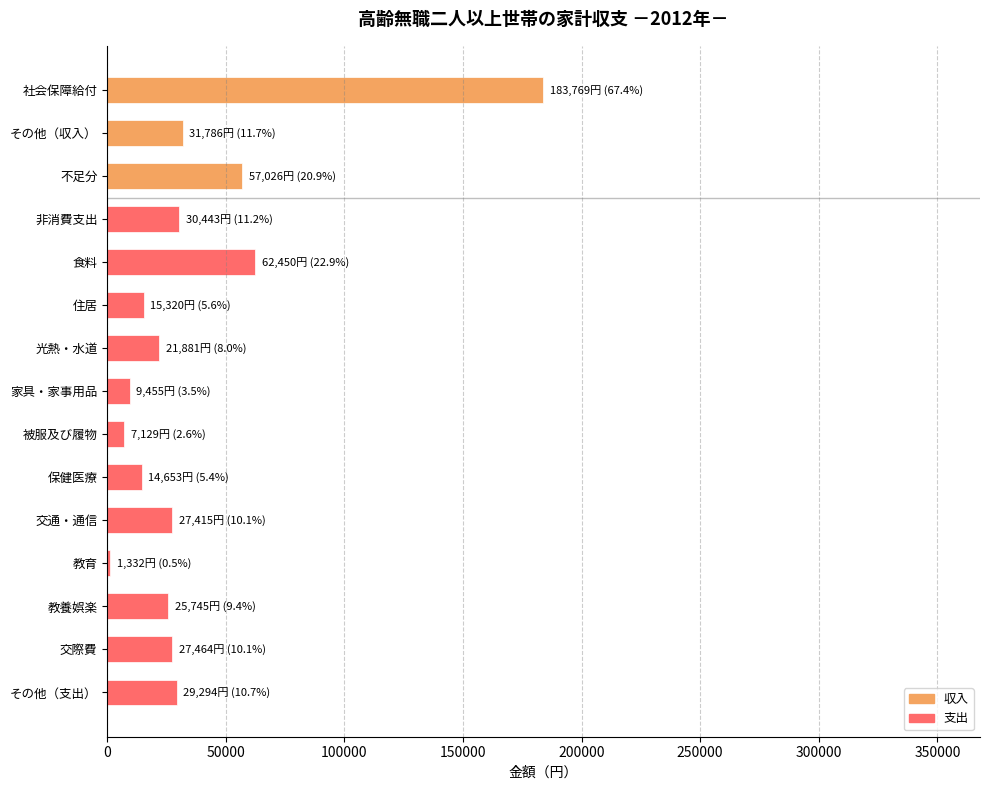

What is the average value?

36344